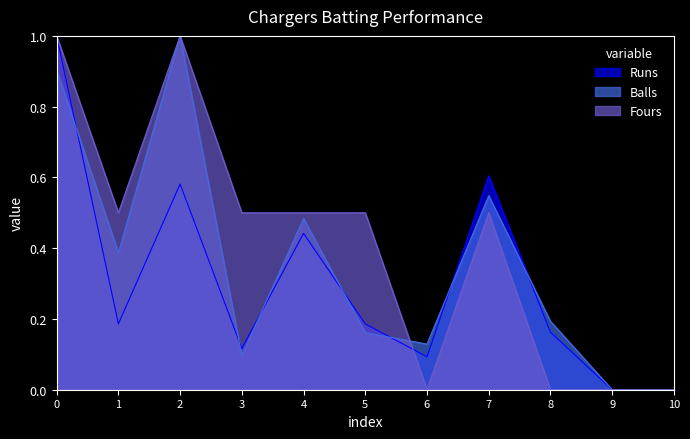

True or false: Fours has a value of 0.5 at 7.

True